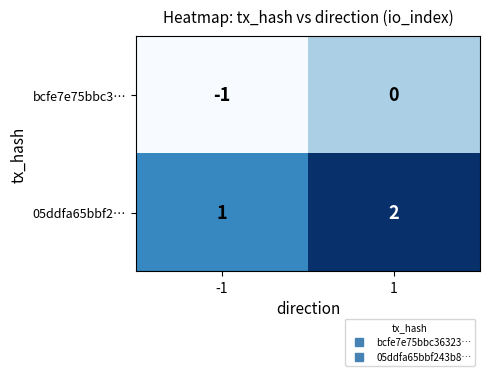

The bcfe7e75bbc3… series shows 0 at 1. True or false?

True